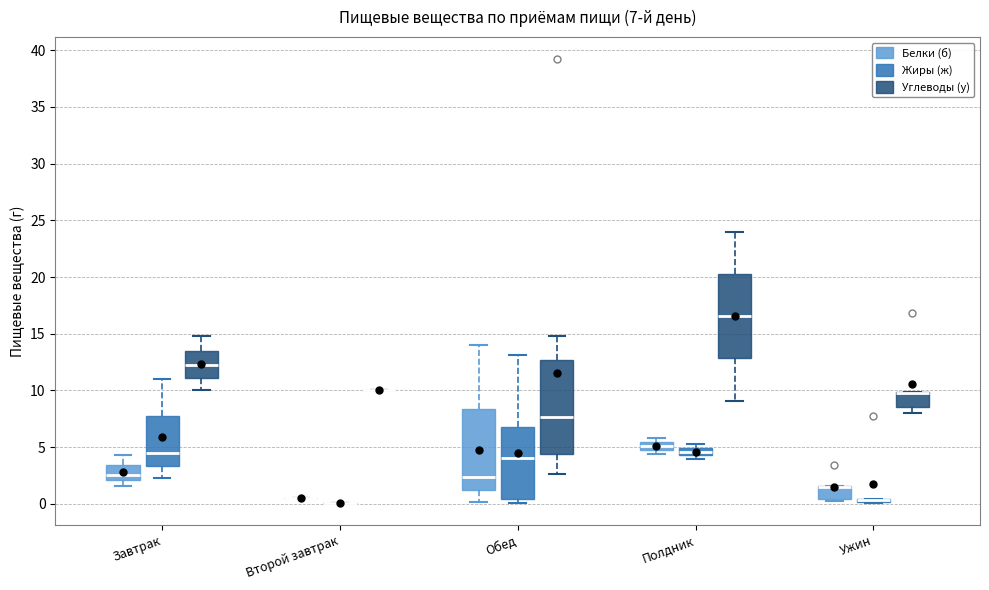

Comparing the boxes themselves (not the whiskers), which one is the tallest?

Обед (Углеводы (у))